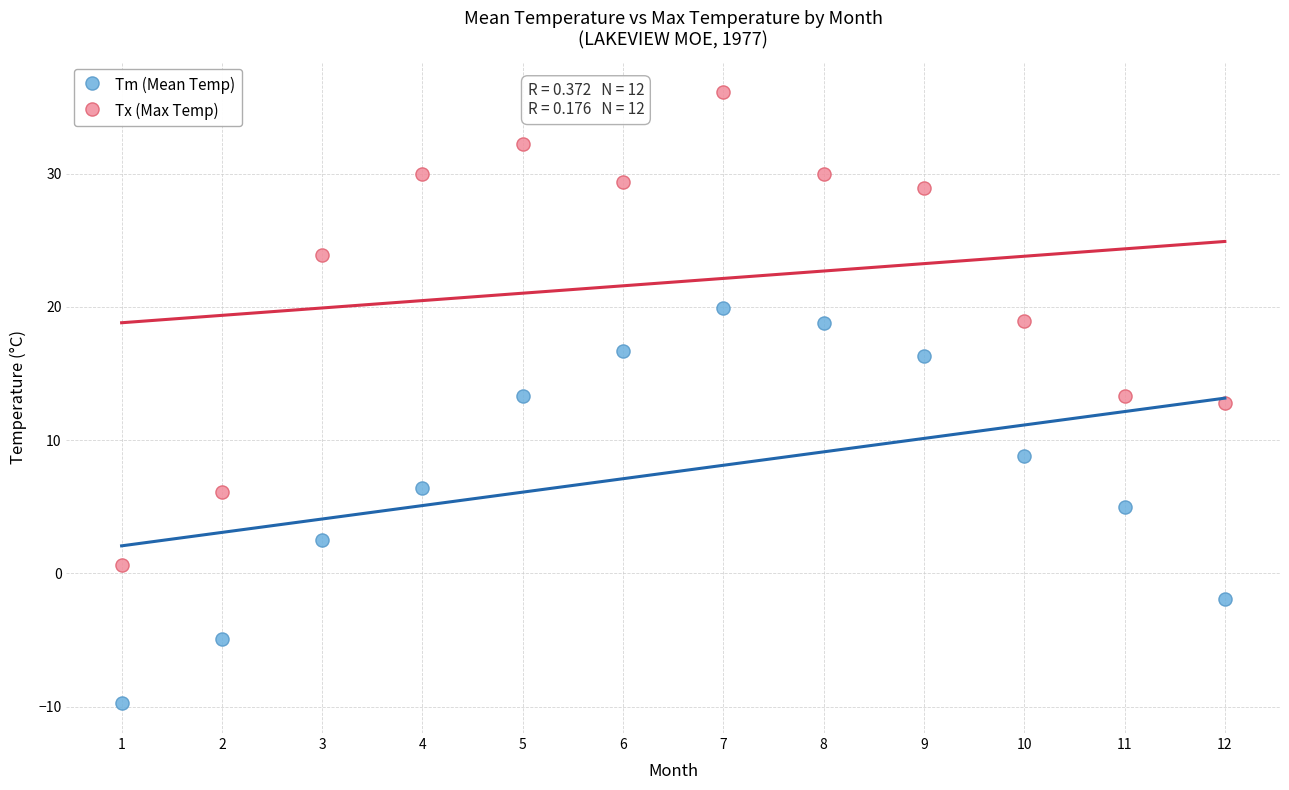

Across all data points, what is the range of X values (max minus min)?

11.0